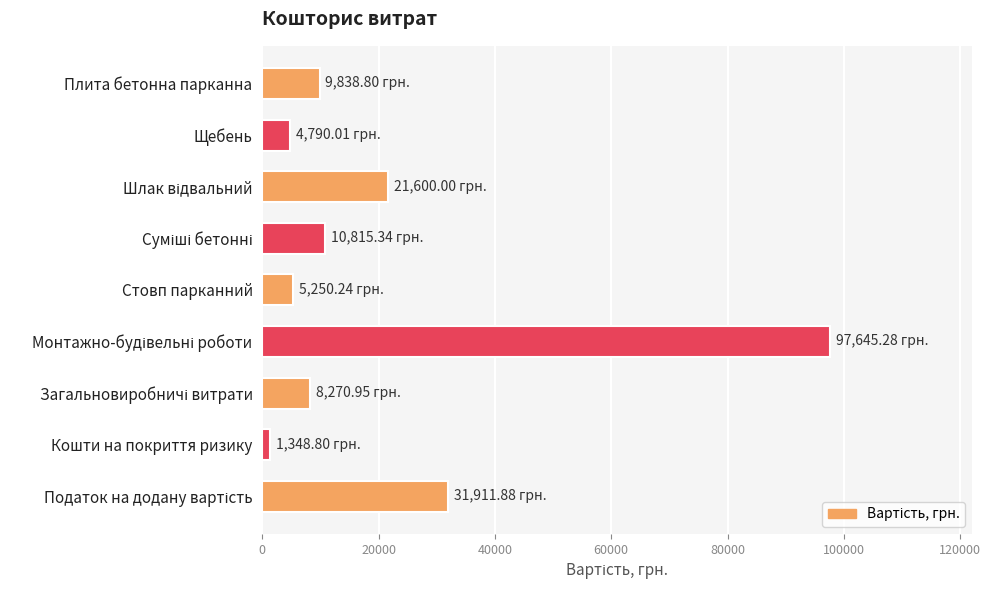

What is the difference between the second highest and second lowest values?

27121.9